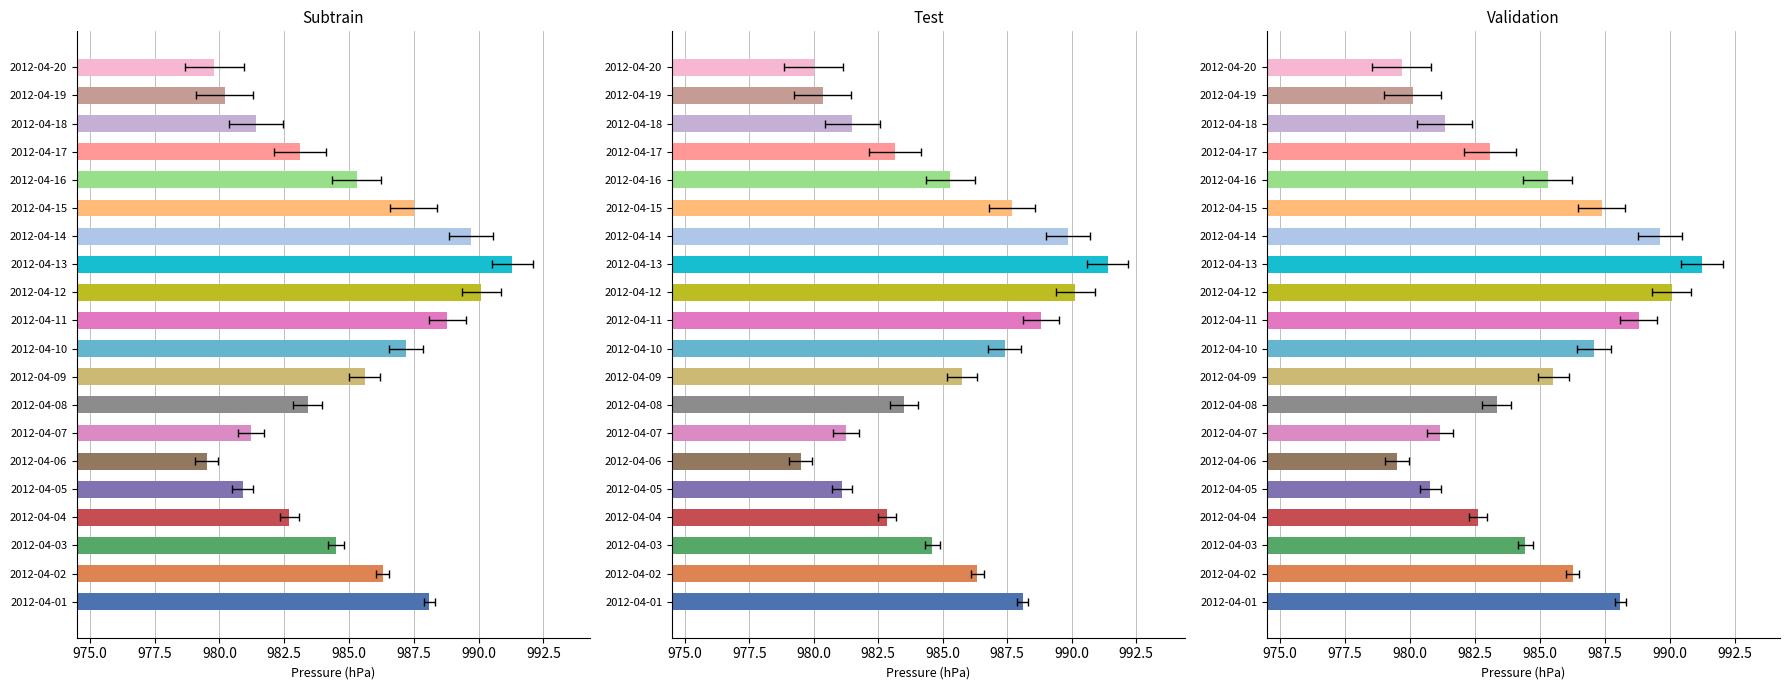

How many values are below 985?

10